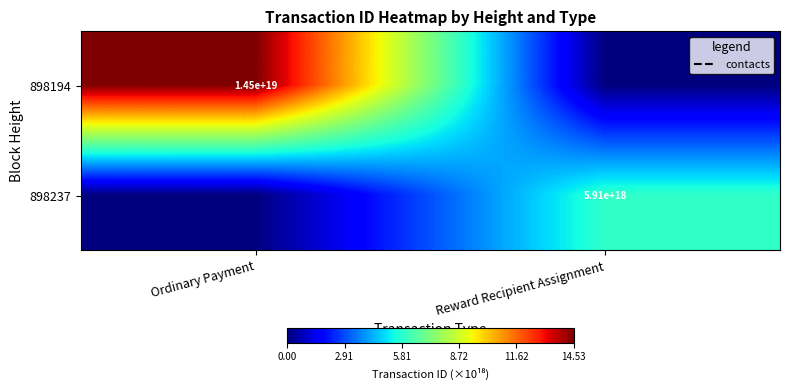

How many positive values does the 898194 series have?

1